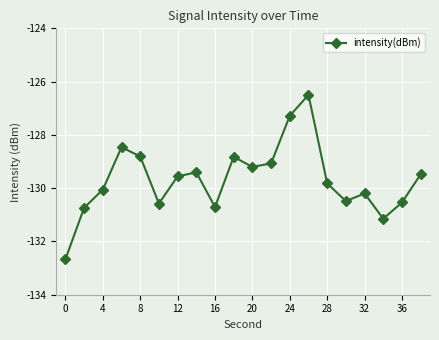

What is the greatest value displayed?

-126.5